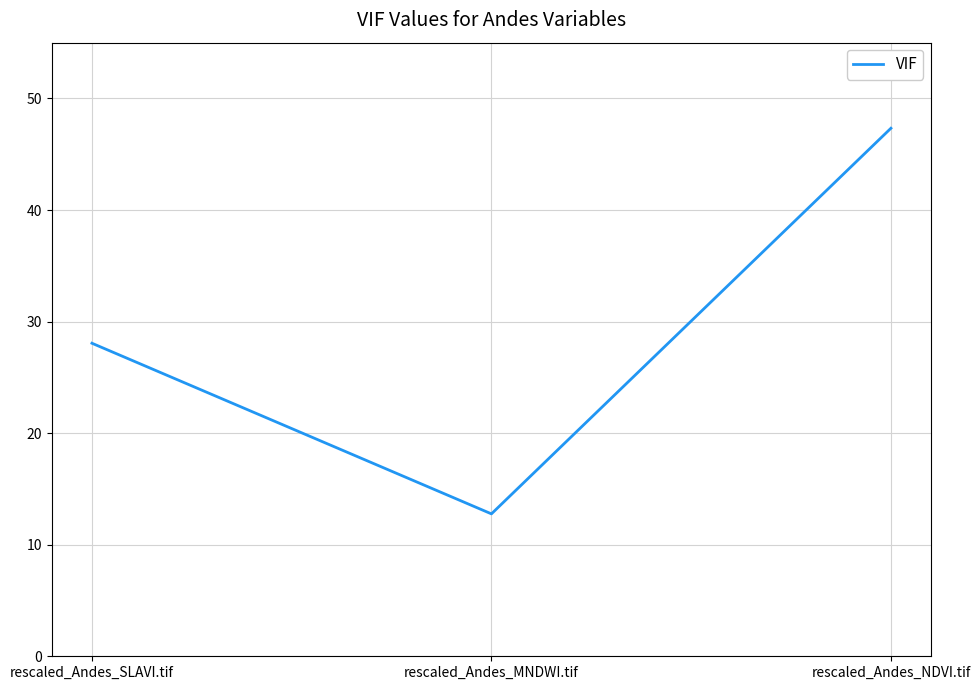

The chart shows a value of 28.1 at rescaled_Andes_SLAVI.tif. True or false?

True